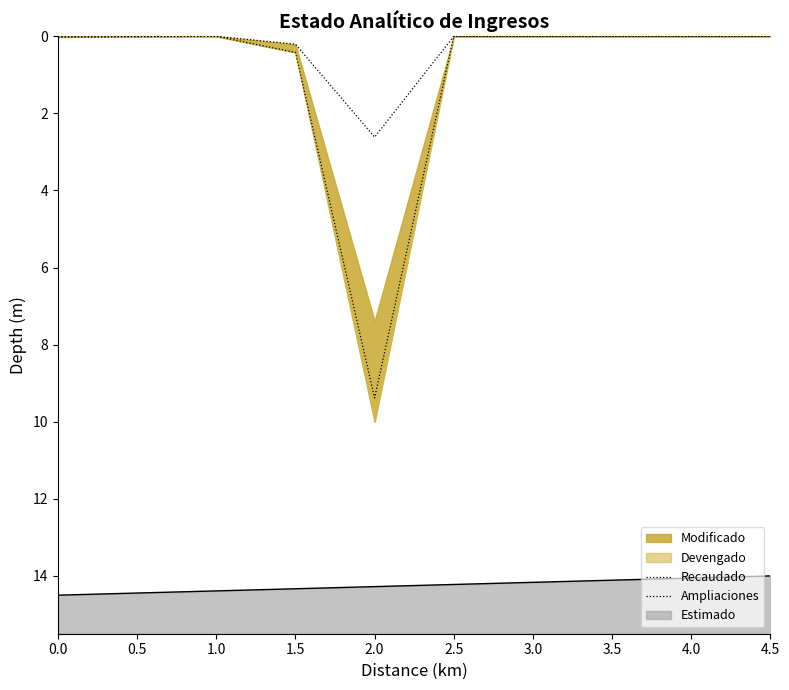

True or false: Ampliaciones has more than 2 interior local peaks.

False